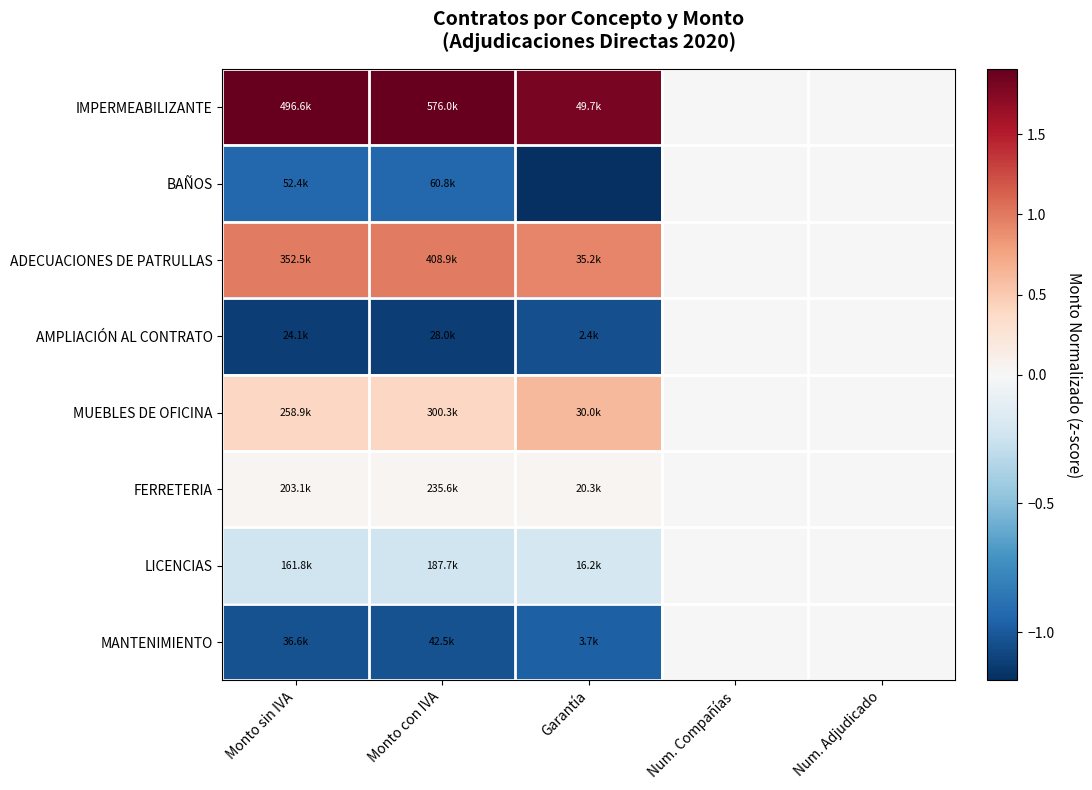

How many distinct data groups are displayed?

8